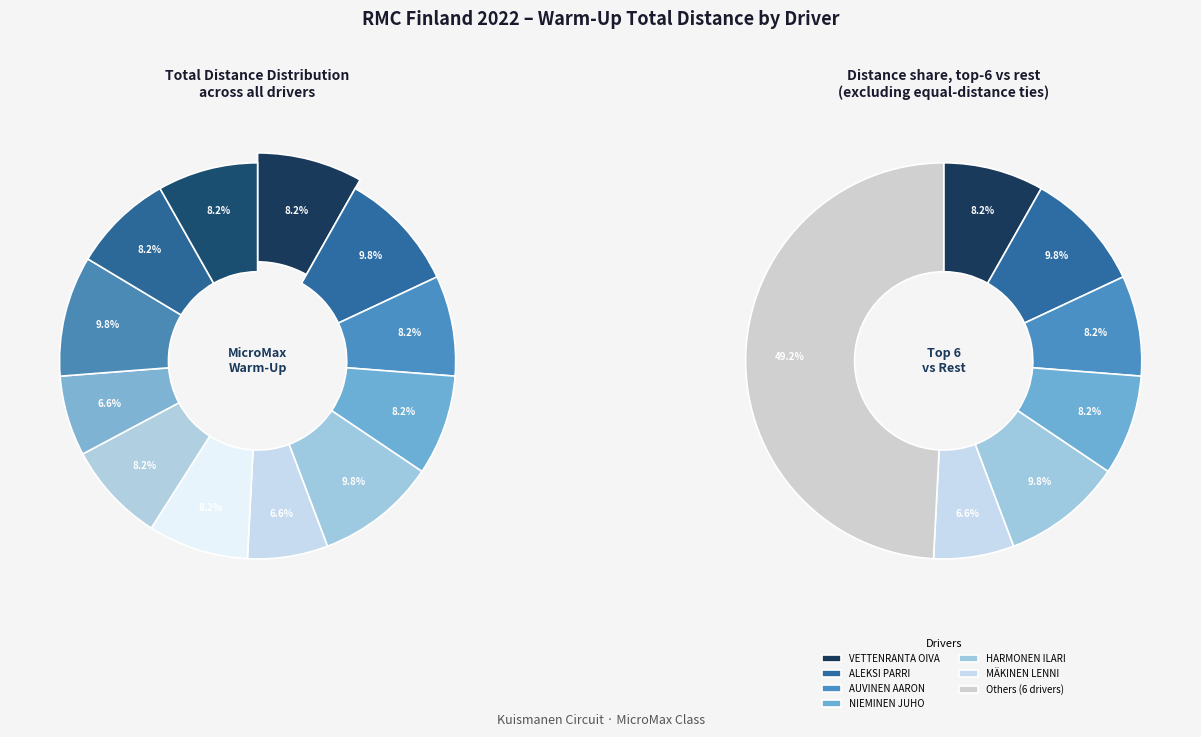

Does ROIMOLA ATTE account for over 50% of the chart?

No